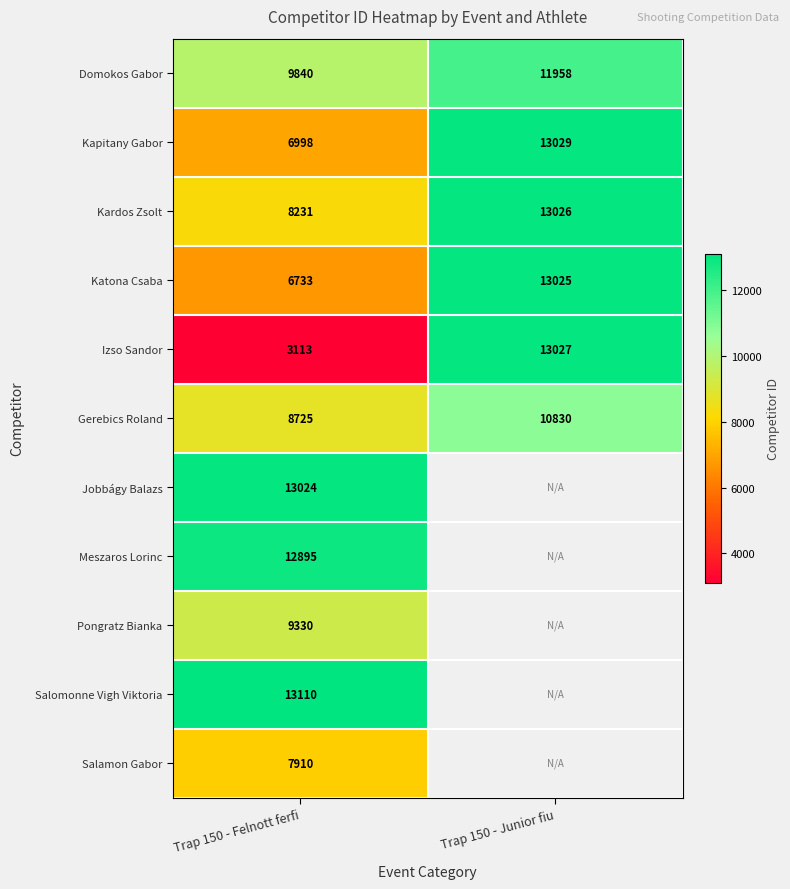

True or false: Kapitany Gabor has a value of 9759 at Trap 150 - Felnott ferfi.

False